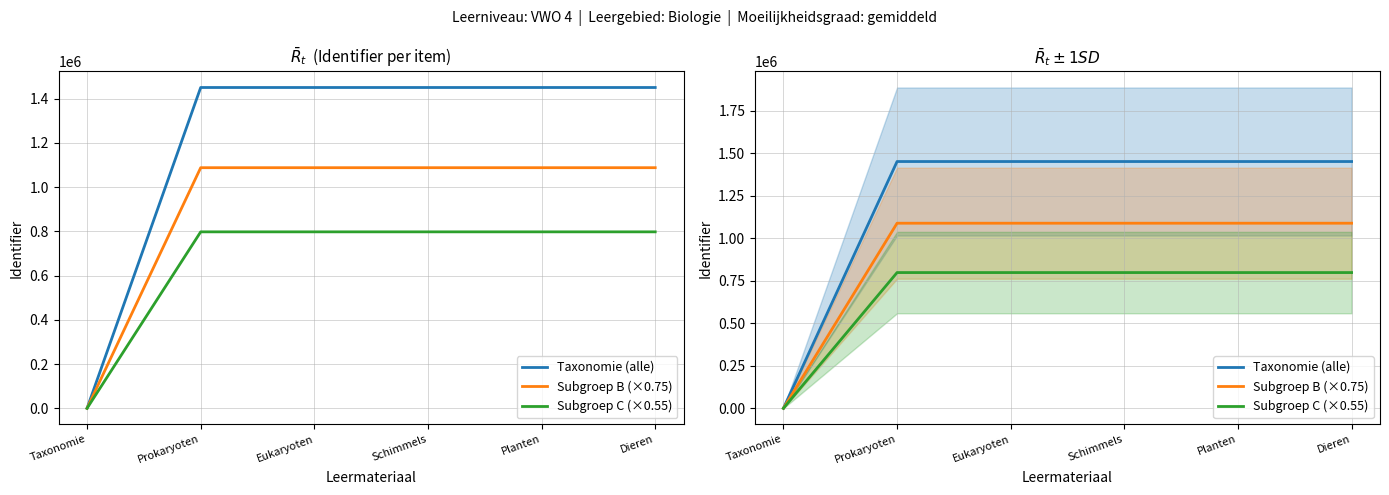

Which series has the largest range (max minus min)?

Taxonomie (alle)